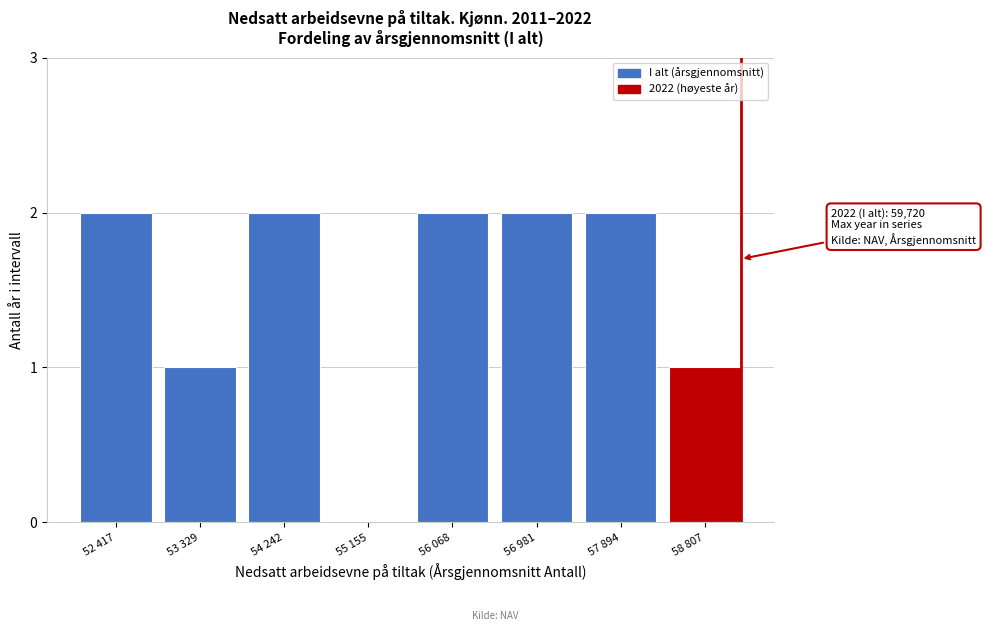

Reading left to right, transcribe all the data shown in this chart.

52 417=2	53 329=1	54 242=2	55 155=0	56 068=2	56 981=2	57 894=2	58 807=1